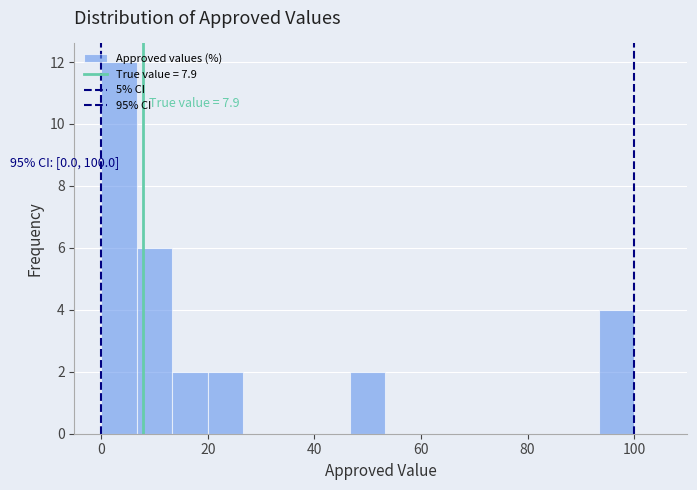

Around what value on the x-axis is the tallest bar? Give the approximate position of its centre, as read against the axis.

4